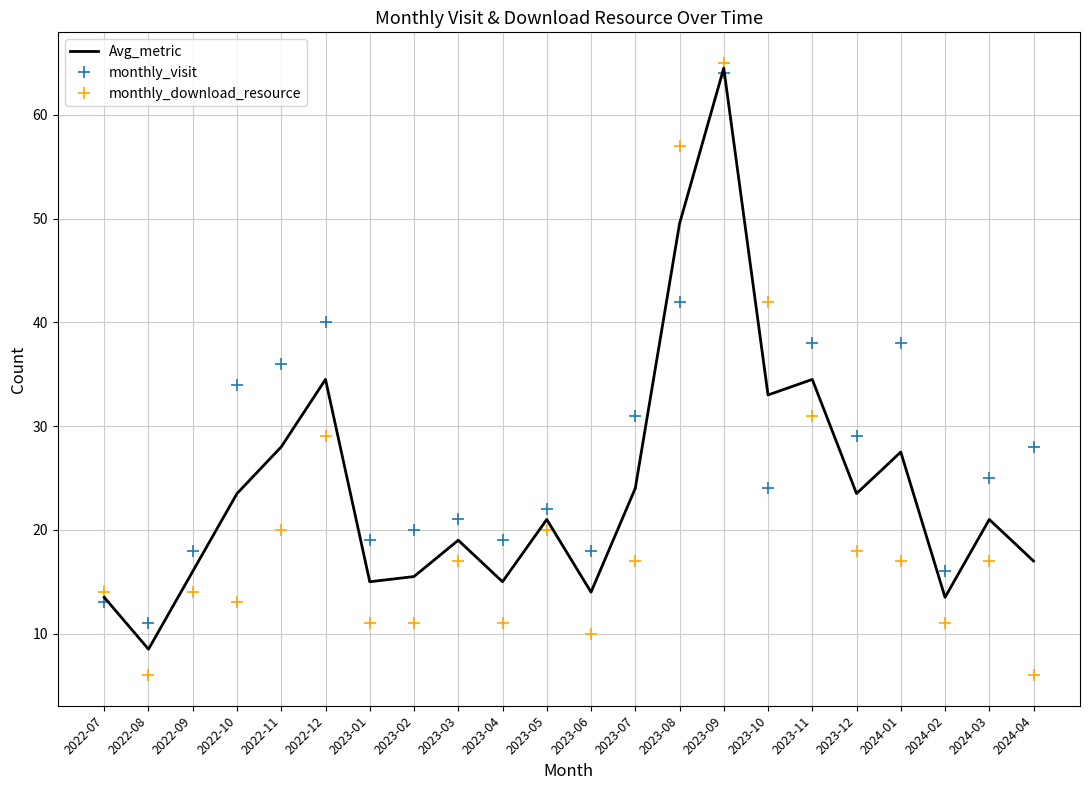

Which series ends up on top after the final intersection of monthly_visit and monthly_download_resource?

monthly_visit